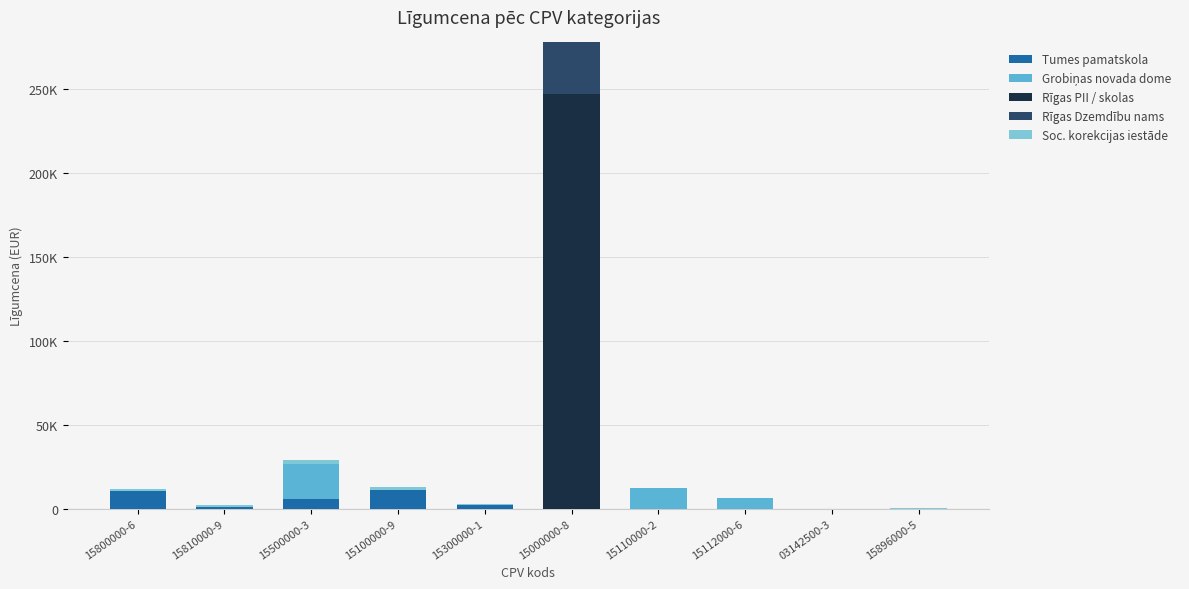

List the labels in order of Rīgas PII / skolas value, largest first.

15000000-8, 15800000-6, 15810000-9, 15500000-3, 15100000-9, 15300000-1, 15110000-2, 15112000-6, 03142500-3, 15896000-5